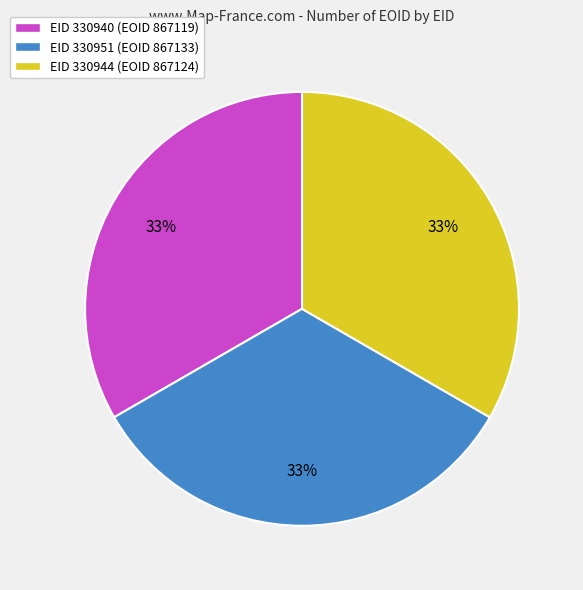

To the nearest percent, what is the average slice percentage?

33%